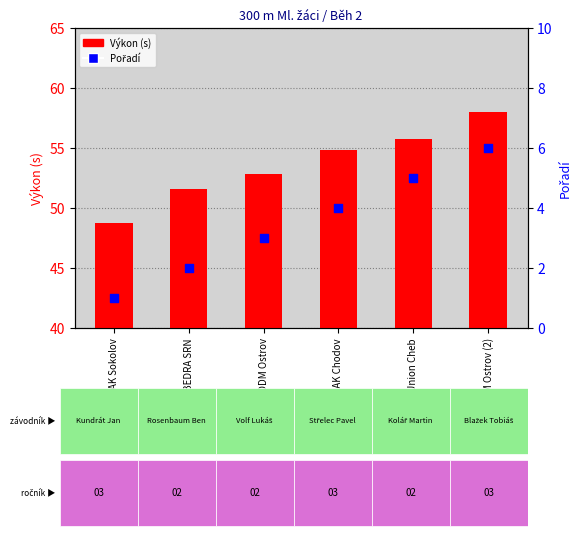

Which series has the largest total across all categories?

Výkon (s)